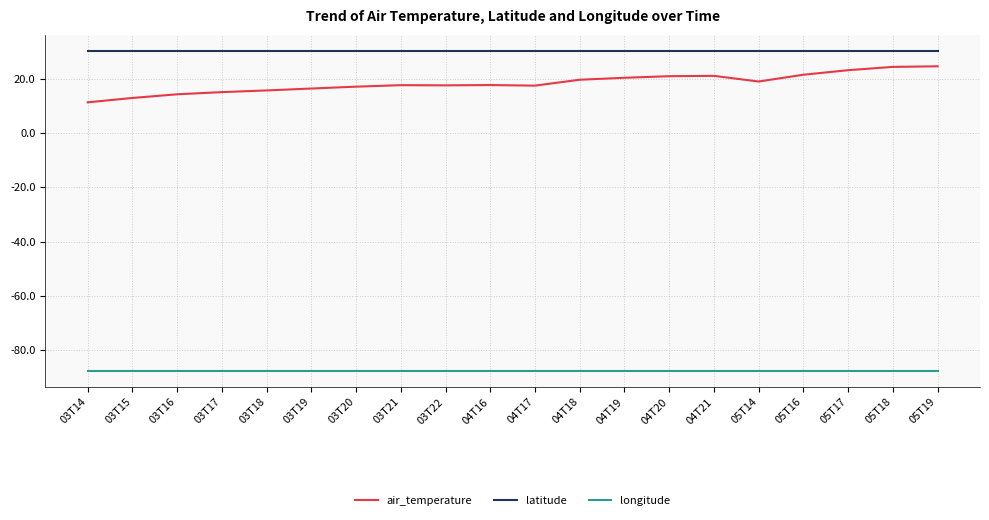

What is the minimum value for latitude?

30.3